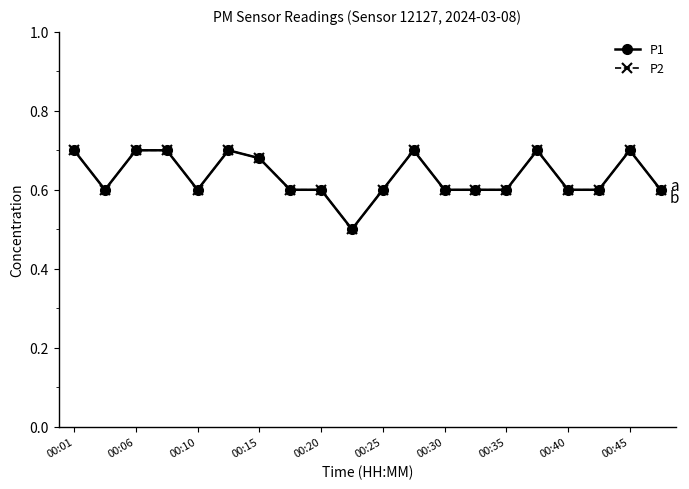

How many interior local peaks does the P2 series have?

4